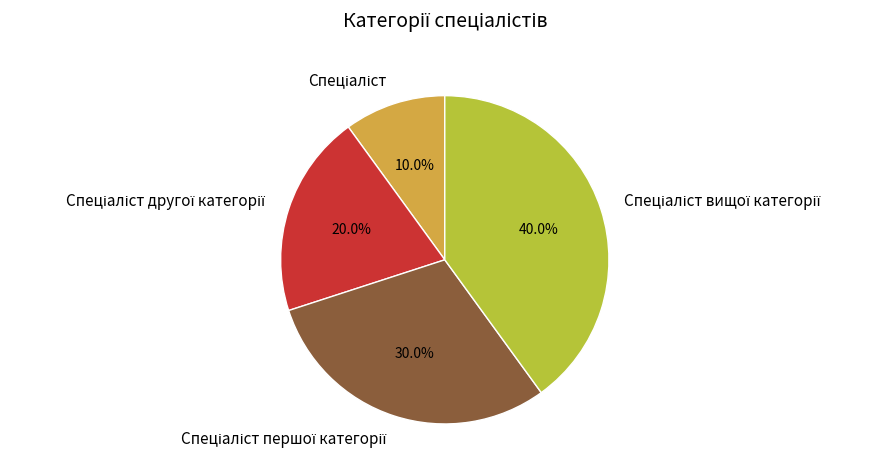

Does any single category account for the majority?

No